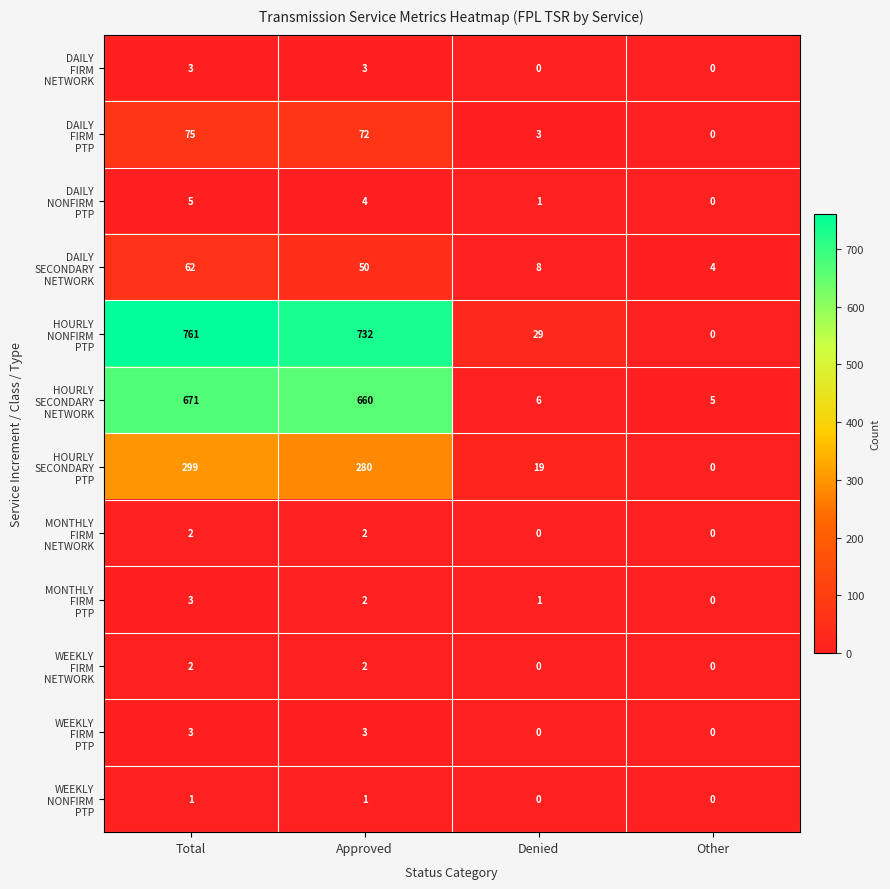

At which category is the sum across all series the highest?

Total